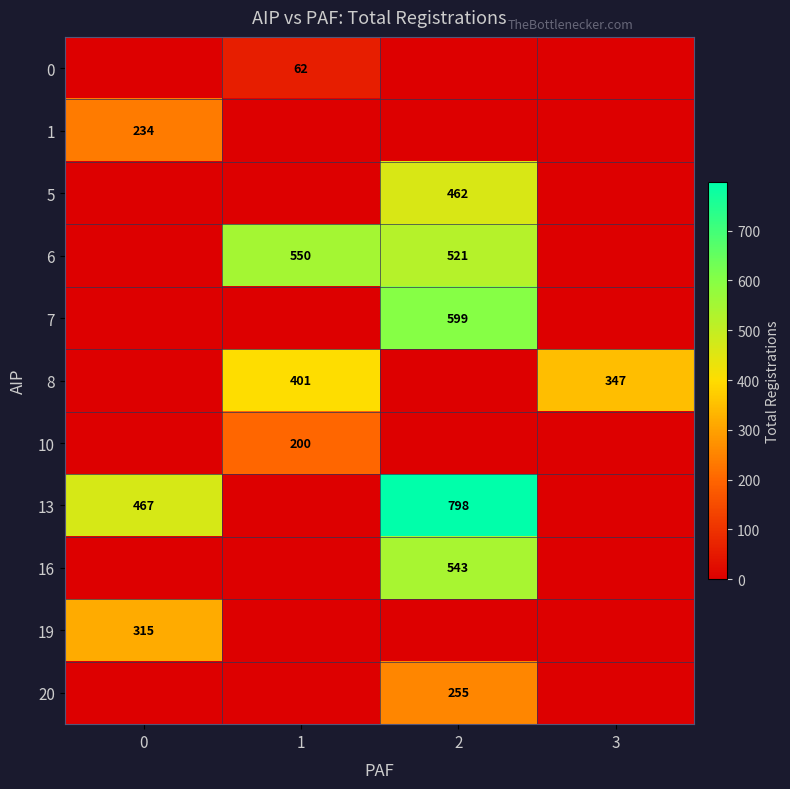

The value of 0 at 1 is 62. True or false?

True